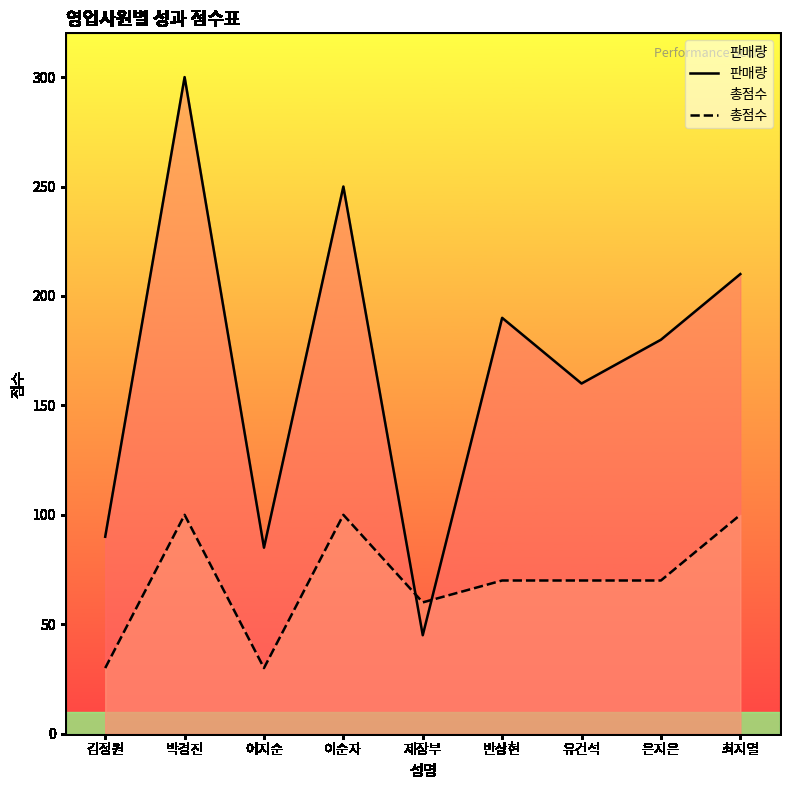

Reading right to left, transcribe all the data shown in this chart.

판매량: 210	180	160	190	45	250	85	300	90
총점수: 100	70	70	70	60	100	30	100	30